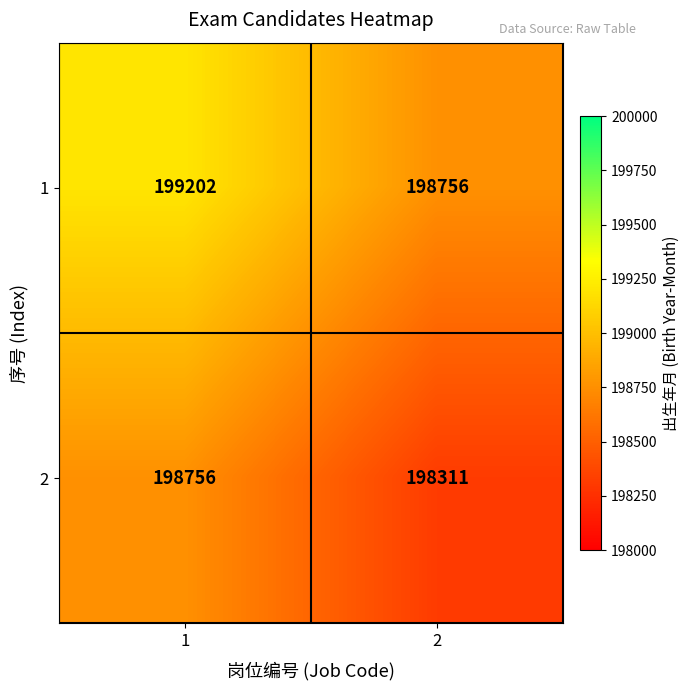

Which series has the widest spread of values?

1